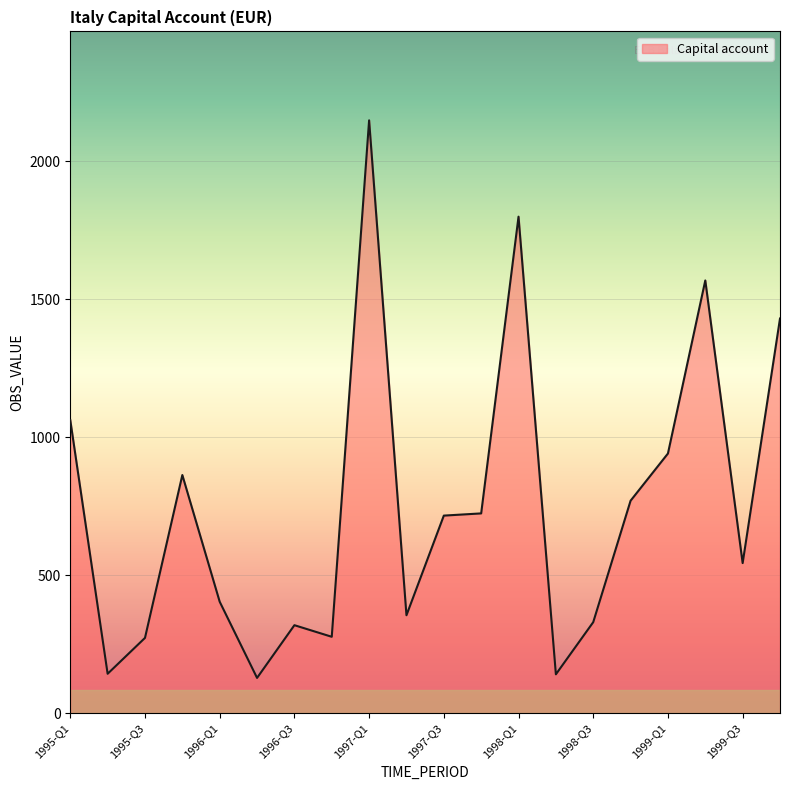

What is the minimum value shown in the chart?

128